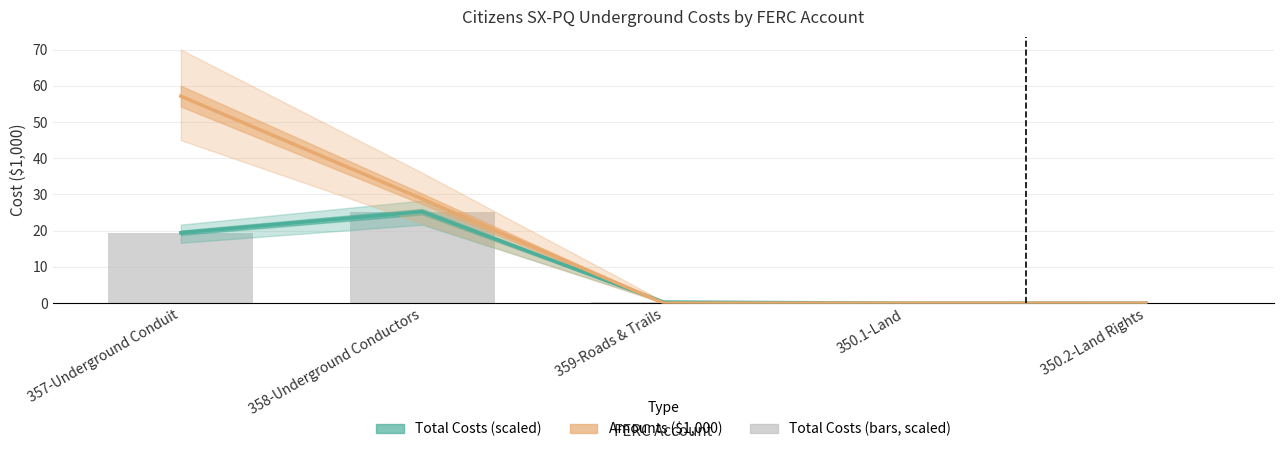

What is the average value of the Amounts ($1,000) series?

17.2